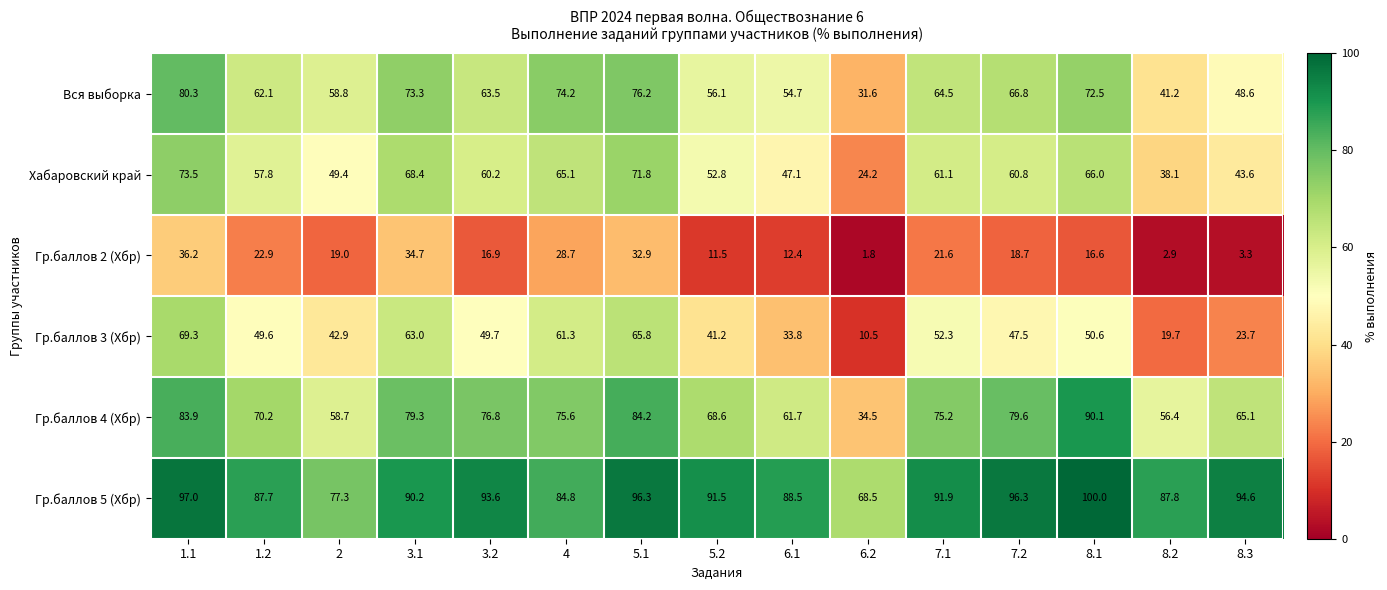

True or false: Вся выборка has a value of 31.6 at 6.2.

True